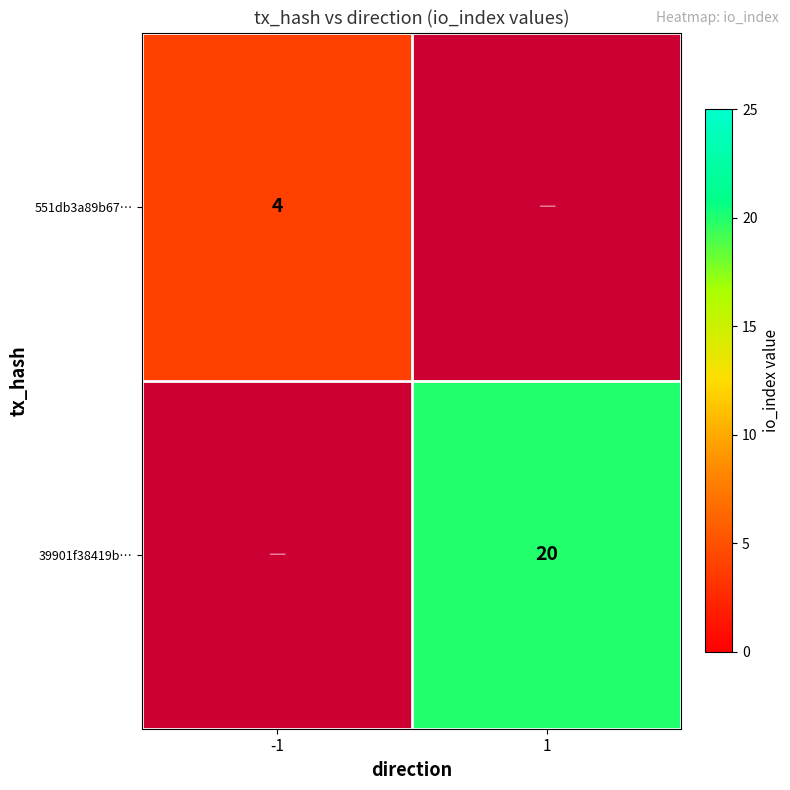

Is the value of 39901f38419b… at 1 greater than the value of 551db3a89b67… at -1?

Yes